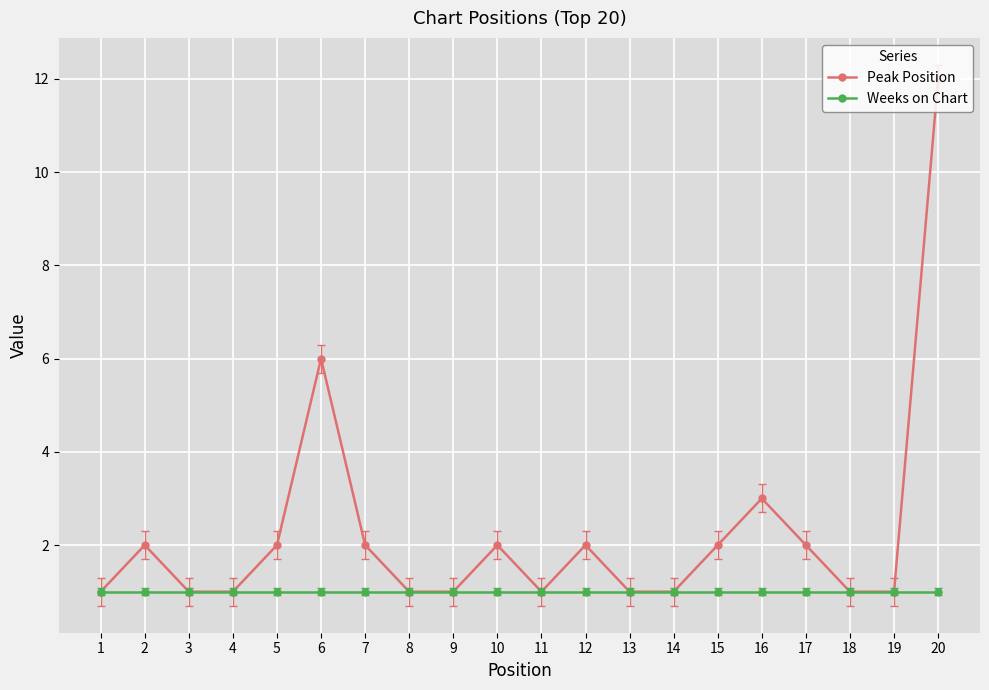

At how many categories does at least one series exceed 10?

1